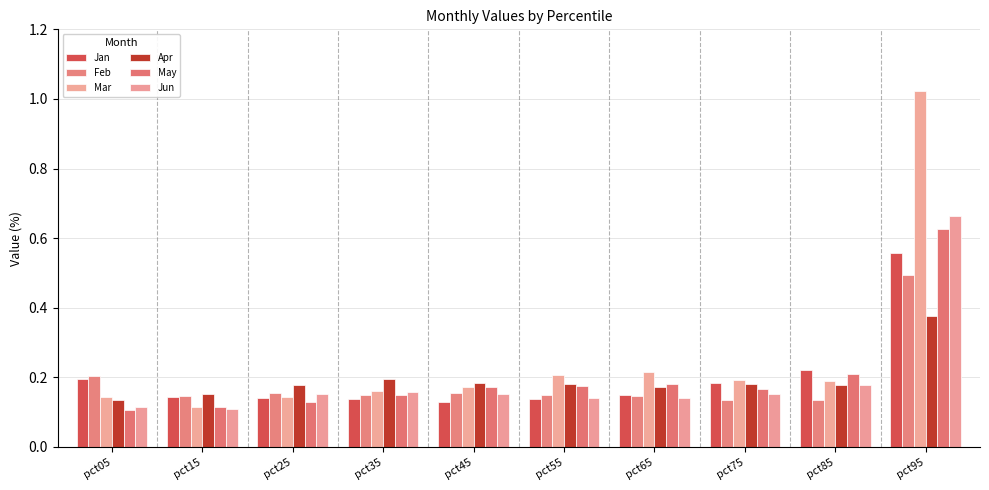

How many bars are there in total?

60